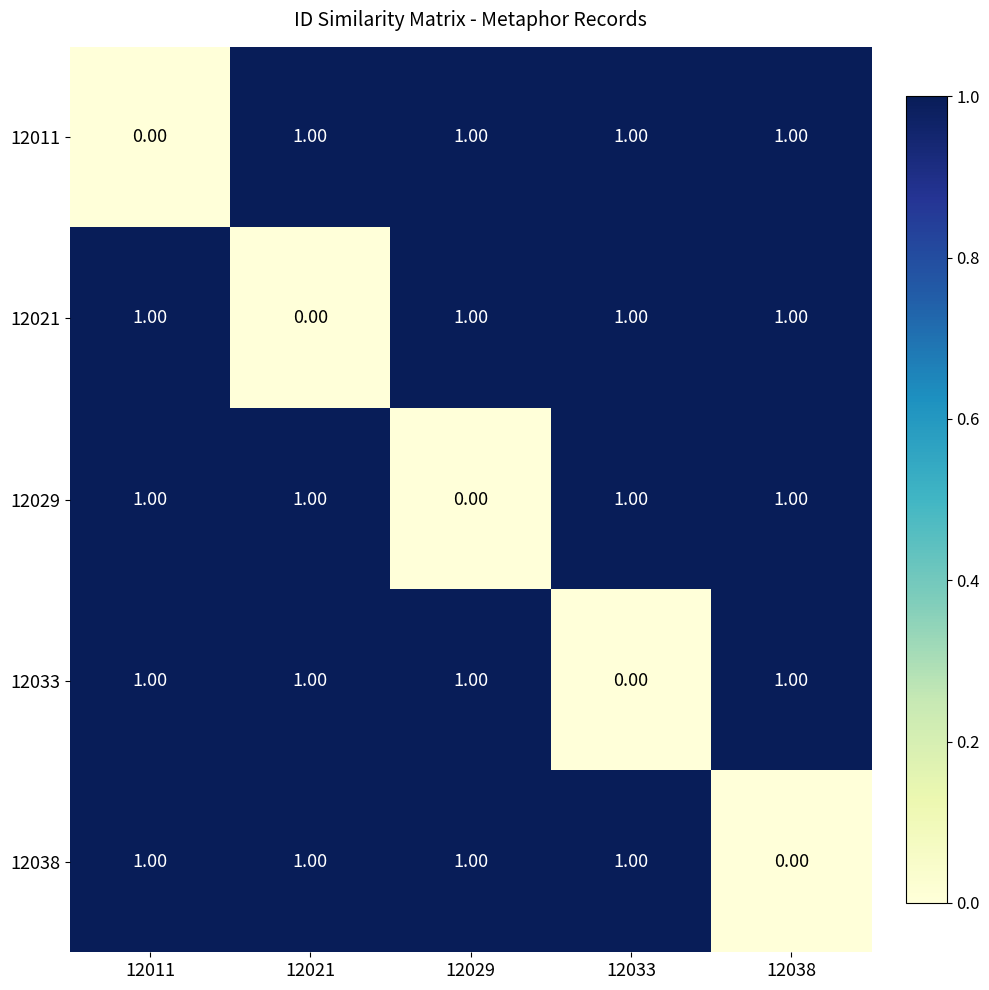

How many values in the 12038 series are below 1?

1